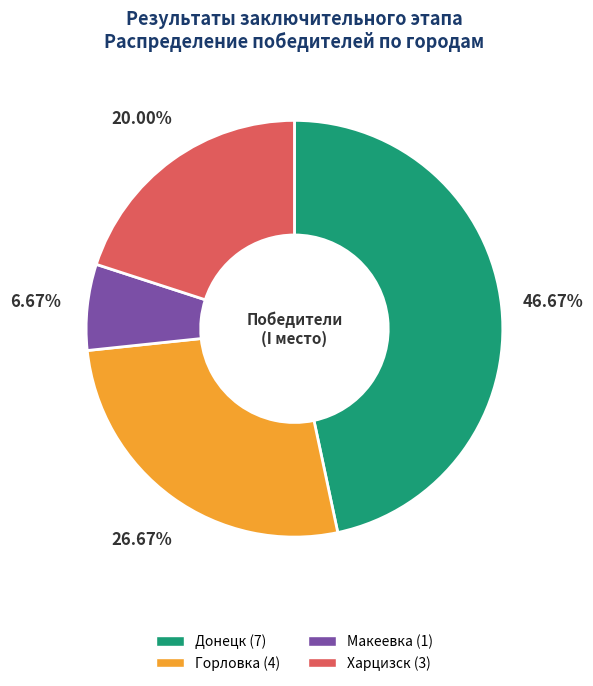

Is it true that Донецк is 40% of the pie?

False